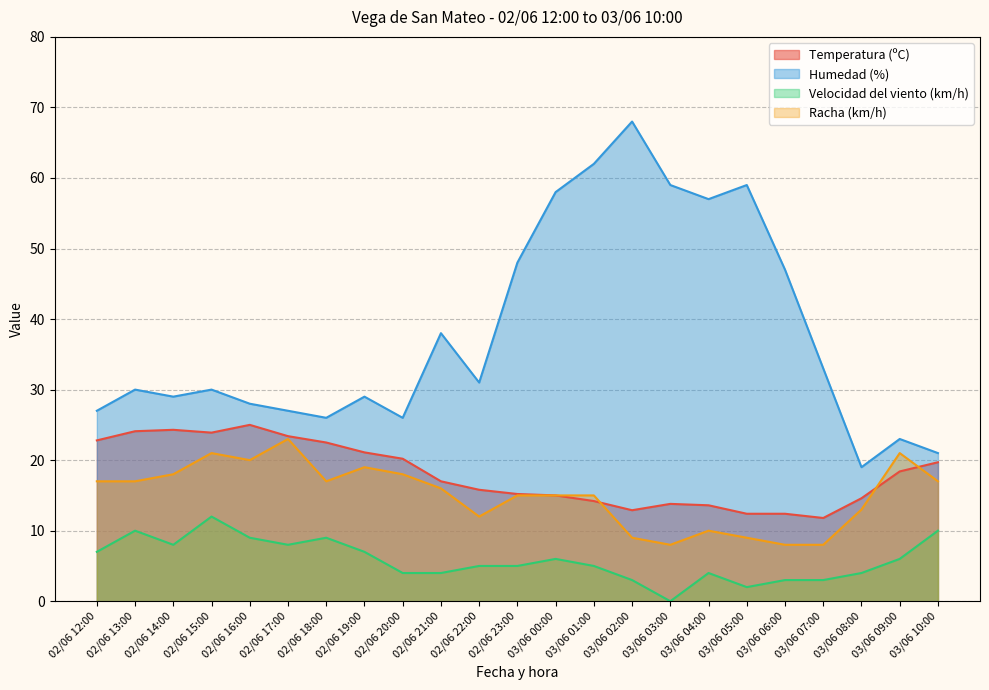

What value does the Velocidad del viento (km/h) series have at 02/06 18:00?

9.0